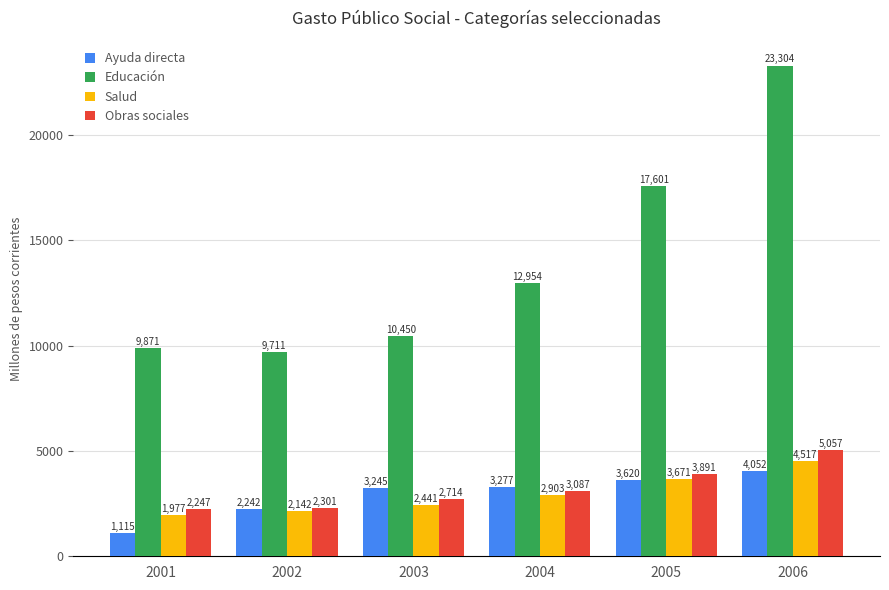

True or false: Obras sociales has a value of 2713.6 at 2003.

True